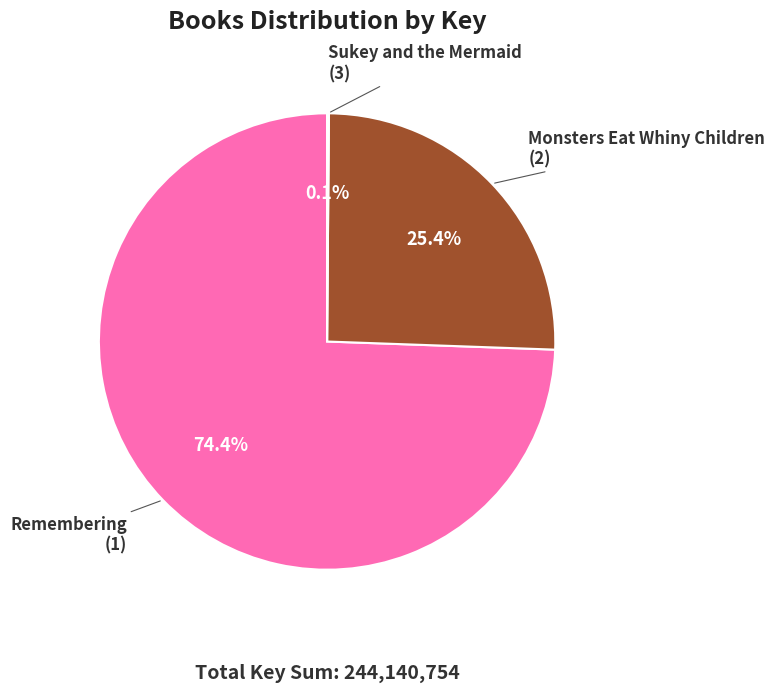

Does any single category account for the majority?

Yes